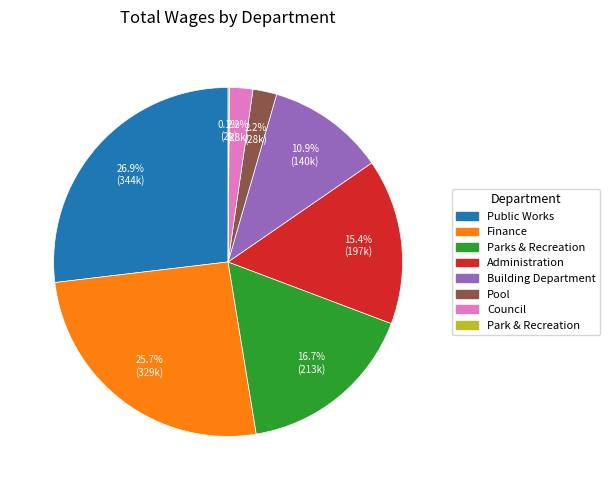

What portion of the pie excludes Parks & Recreation?

83.3%